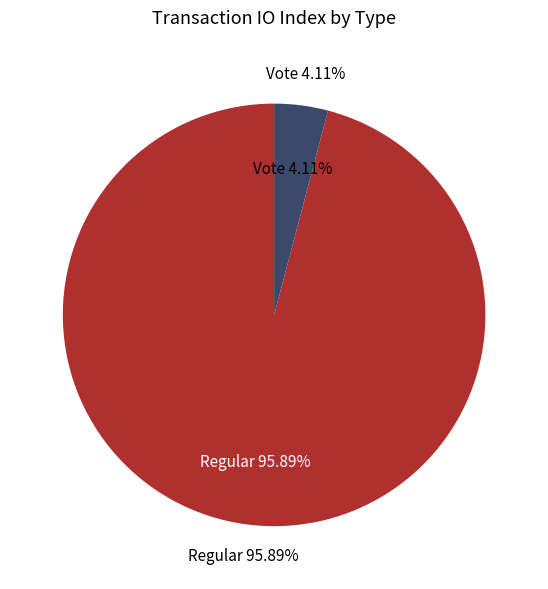

Which slice represents more than half of the pie?

Regular (io_index=70)